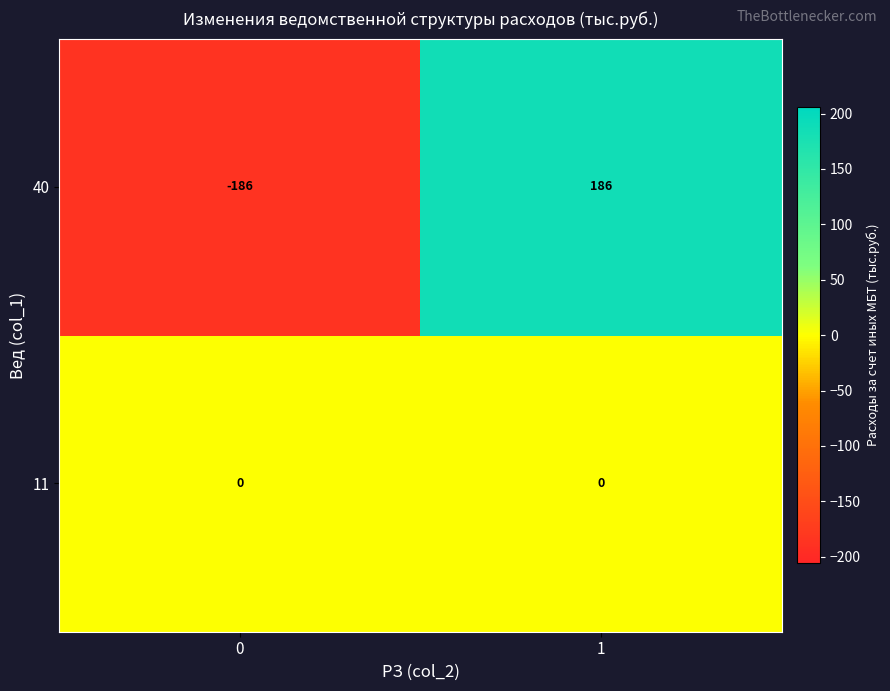

Is the value of 40 at 1 greater than the value of 11 at 0?

Yes